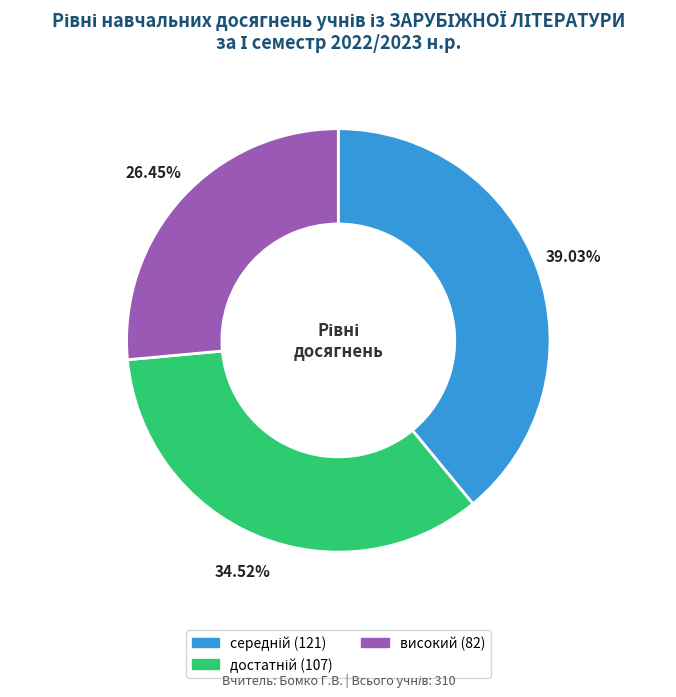

Is there any slice that represents more than half of the pie?

No